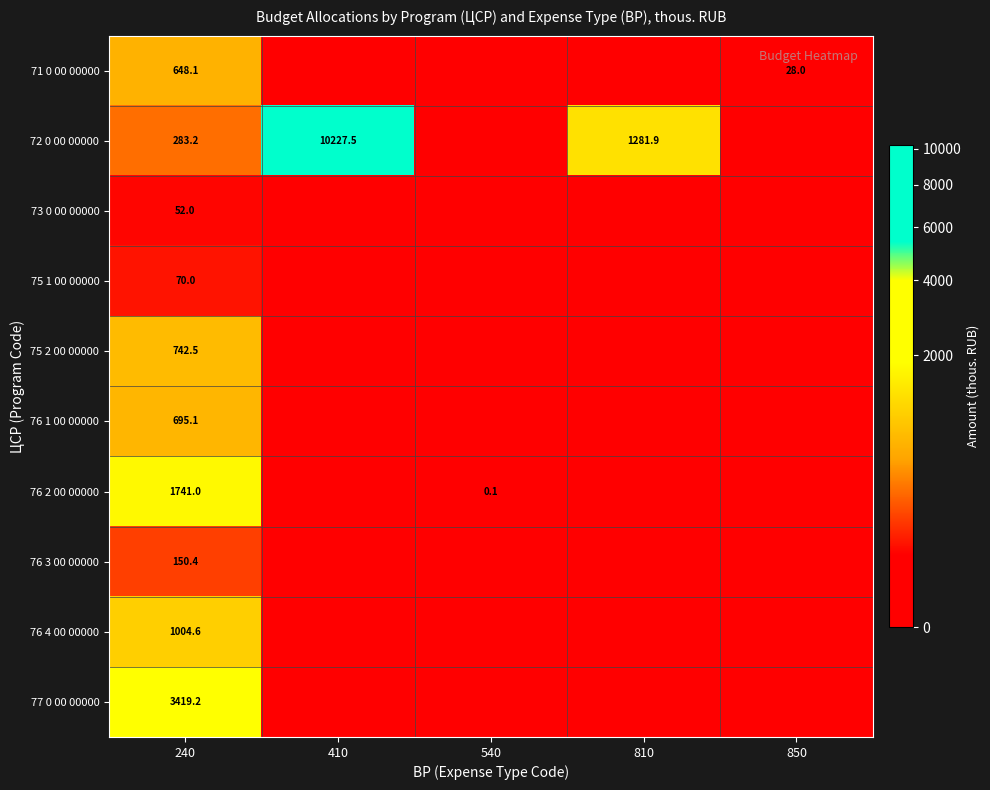

What is the total value across all series at 240?

8806.1